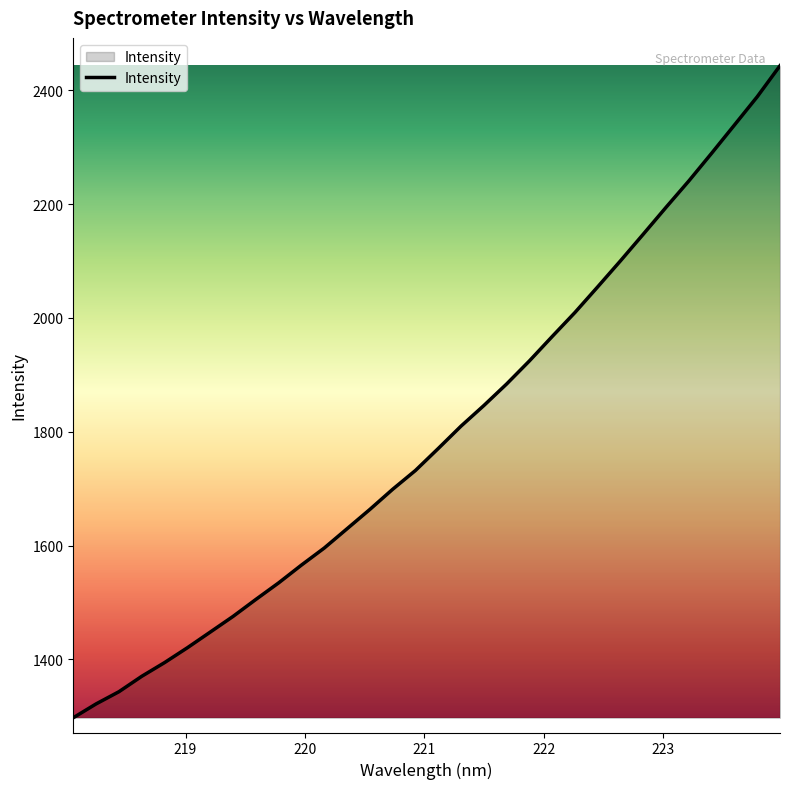

What is the difference between the maximum and minimum values?

1146.0